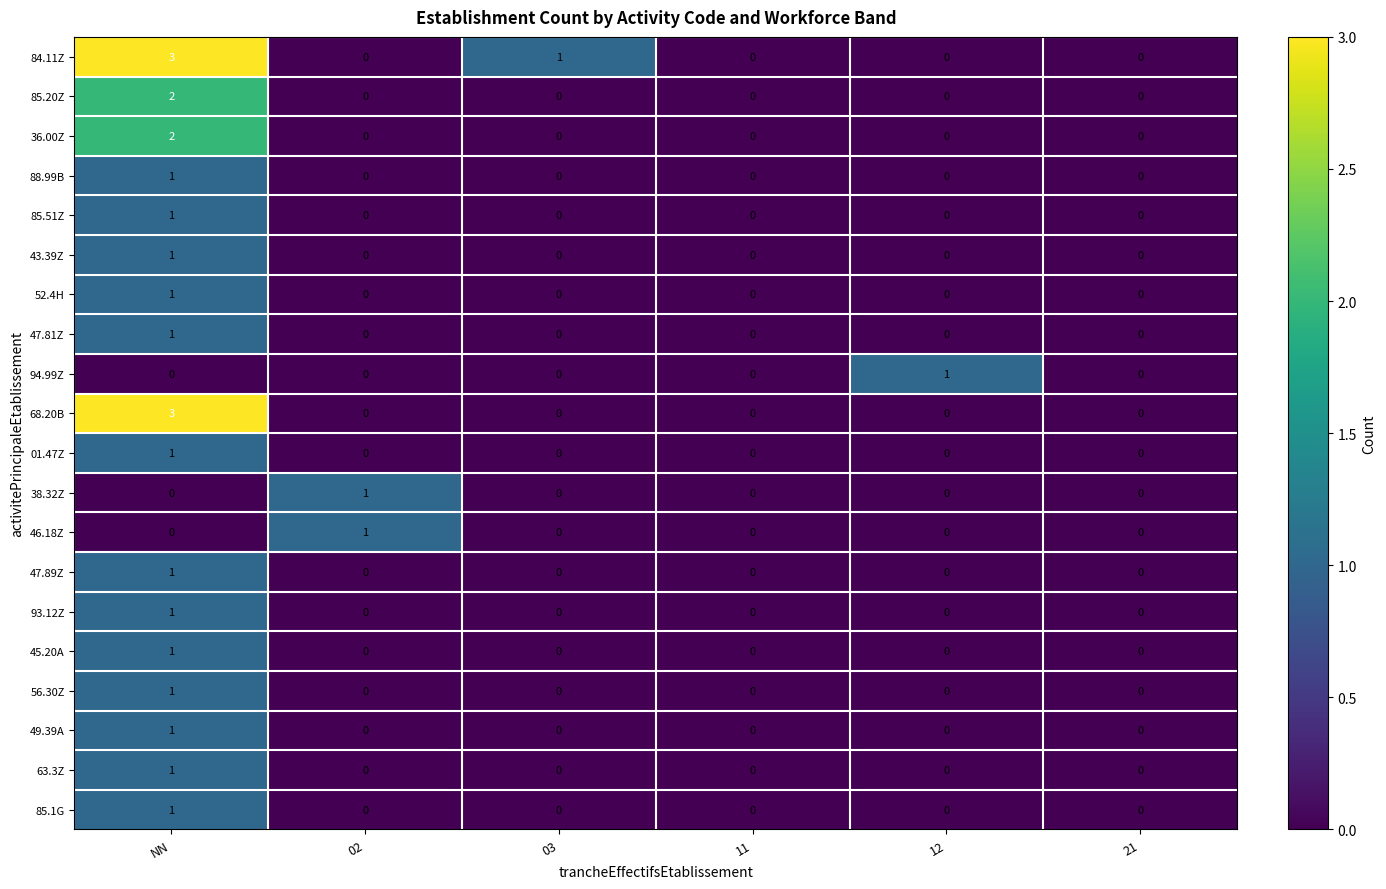

At which category does the chart reach its peak across all series?

NN